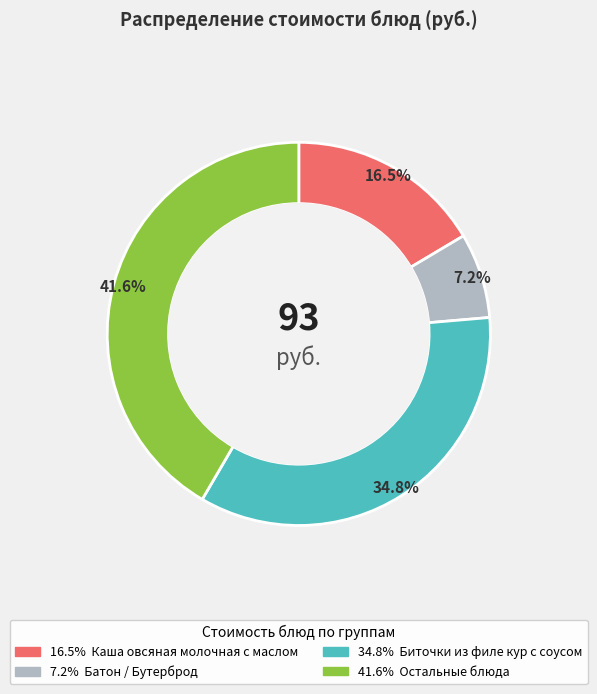

Is there a majority slice in this chart?

No